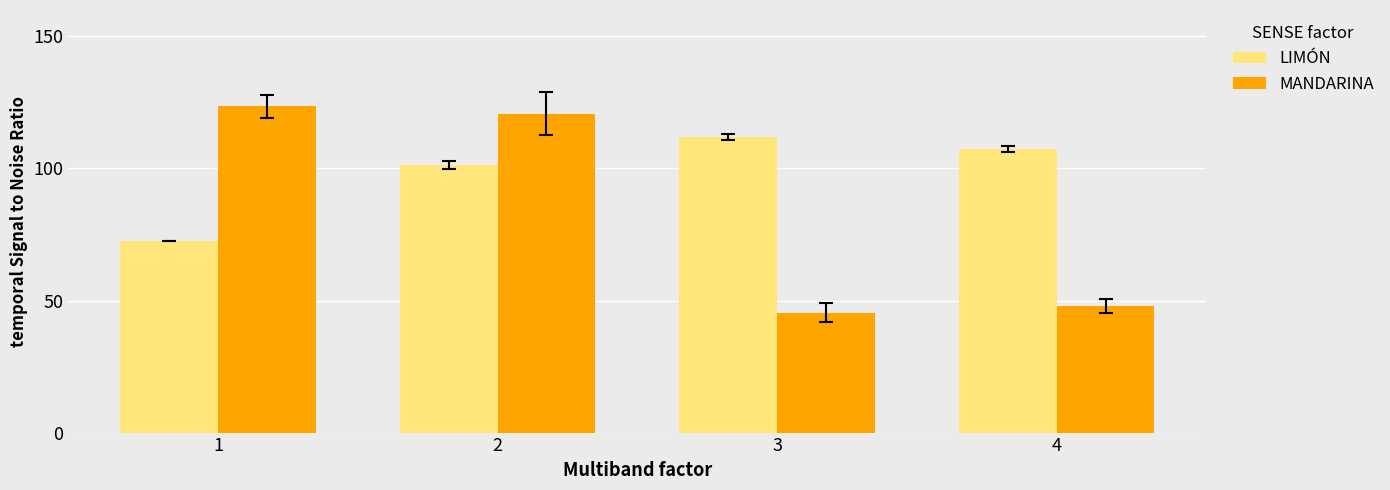

True or false: LIMÓN has a value of 107.2 at 4.

True